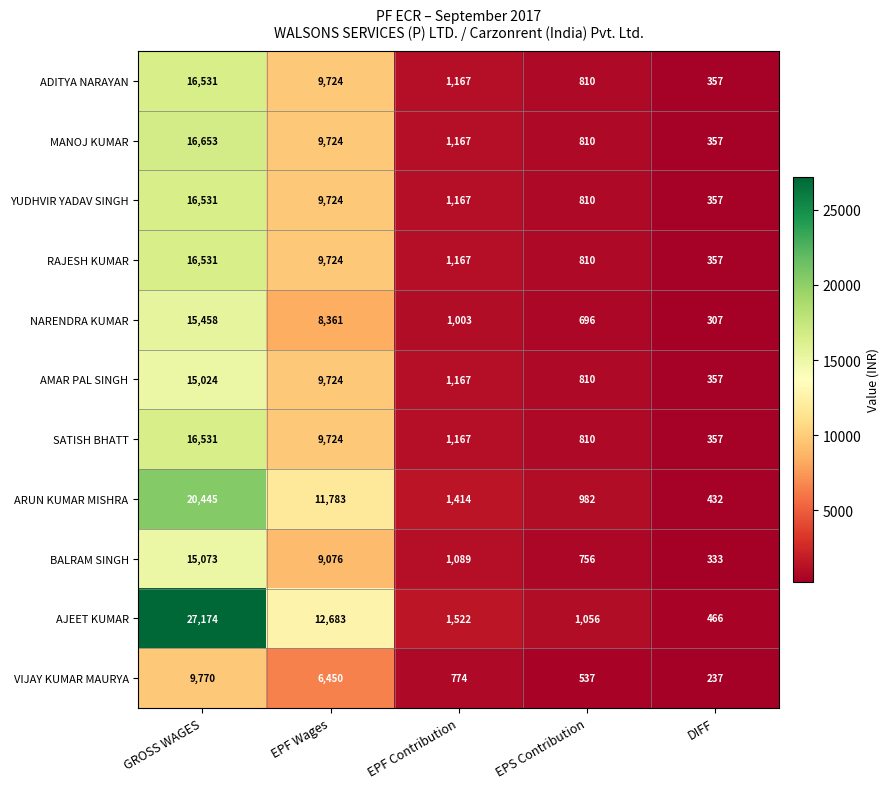

List the labels in order of BALRAM SINGH value, largest first.

GROSS WAGES, EPF Wages, EPF Contribution, EPS Contribution, DIFF